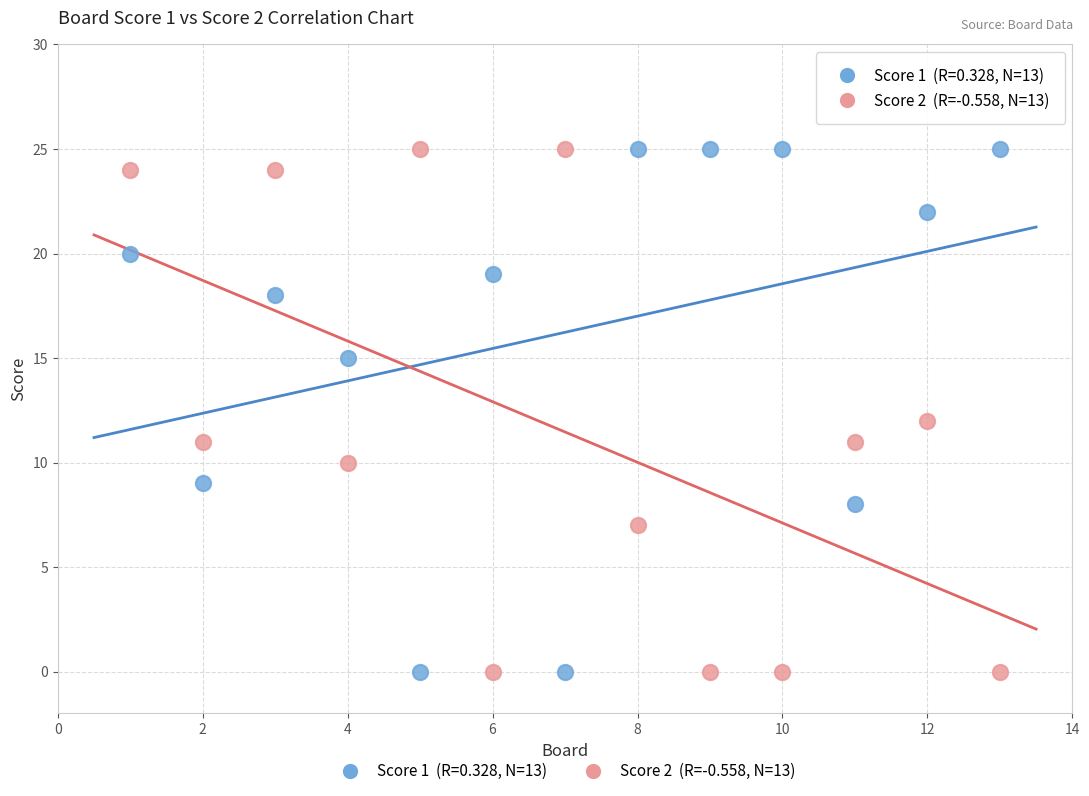

Across all data points, what is the range of X values (max minus min)?

12